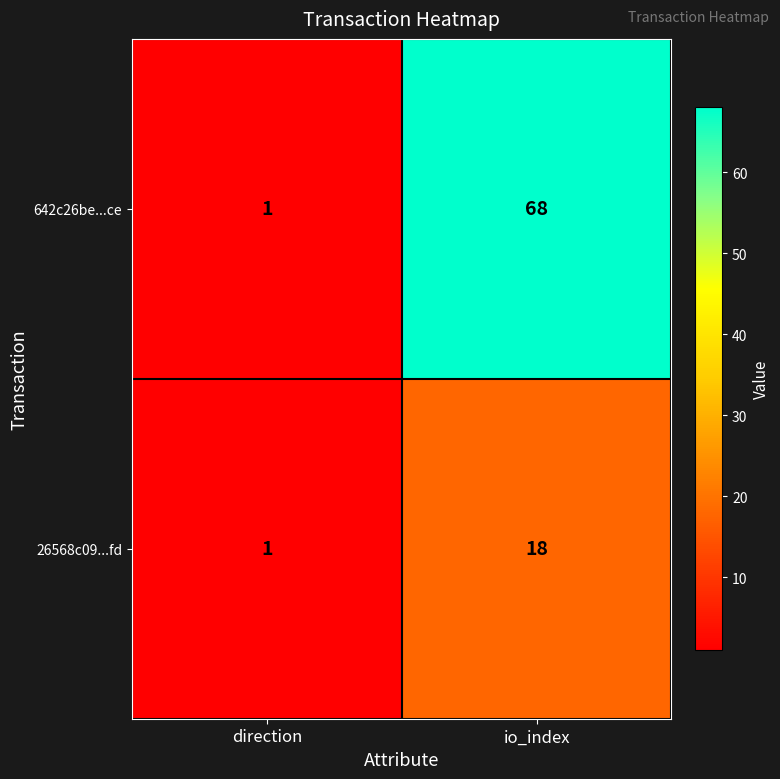

What value does the 642c26be...ce series have at io_index, to the nearest 10?

70